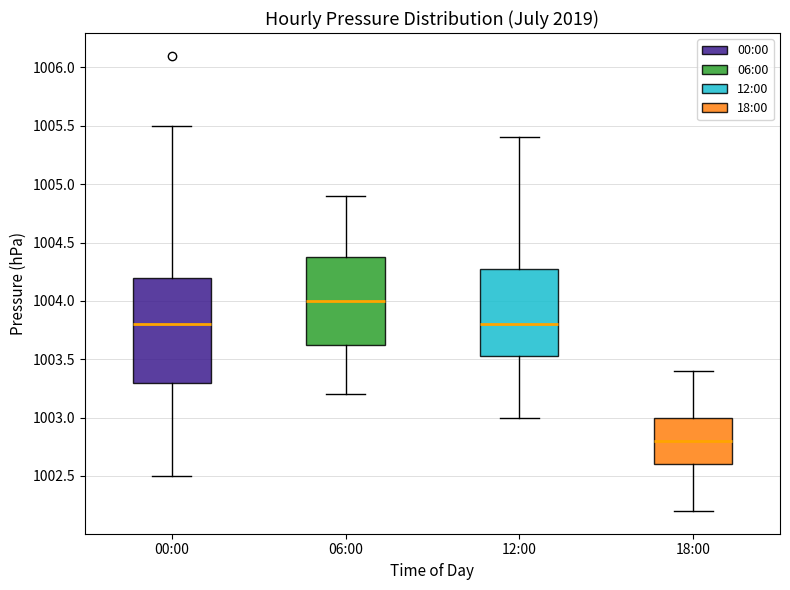

Where is the lower edge of the box for 12:00 on the y-axis? The values are not printed on the chart, so give them approximately, as read against the axis.

1003.55